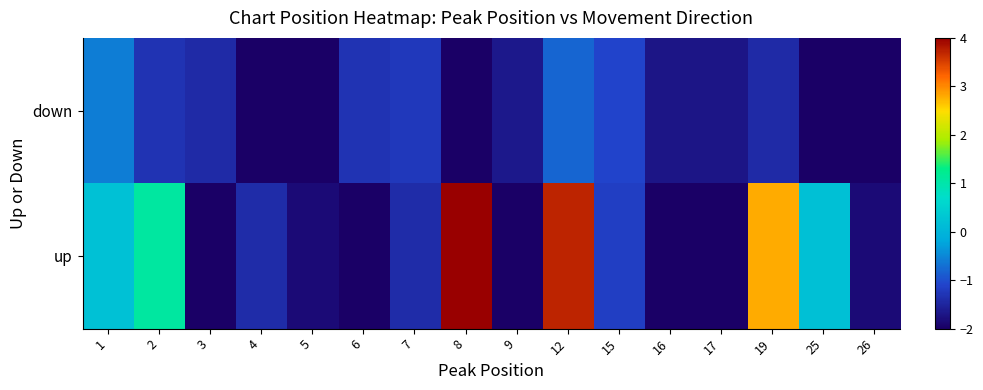

What is the minimum value shown in the chart?

-2.0